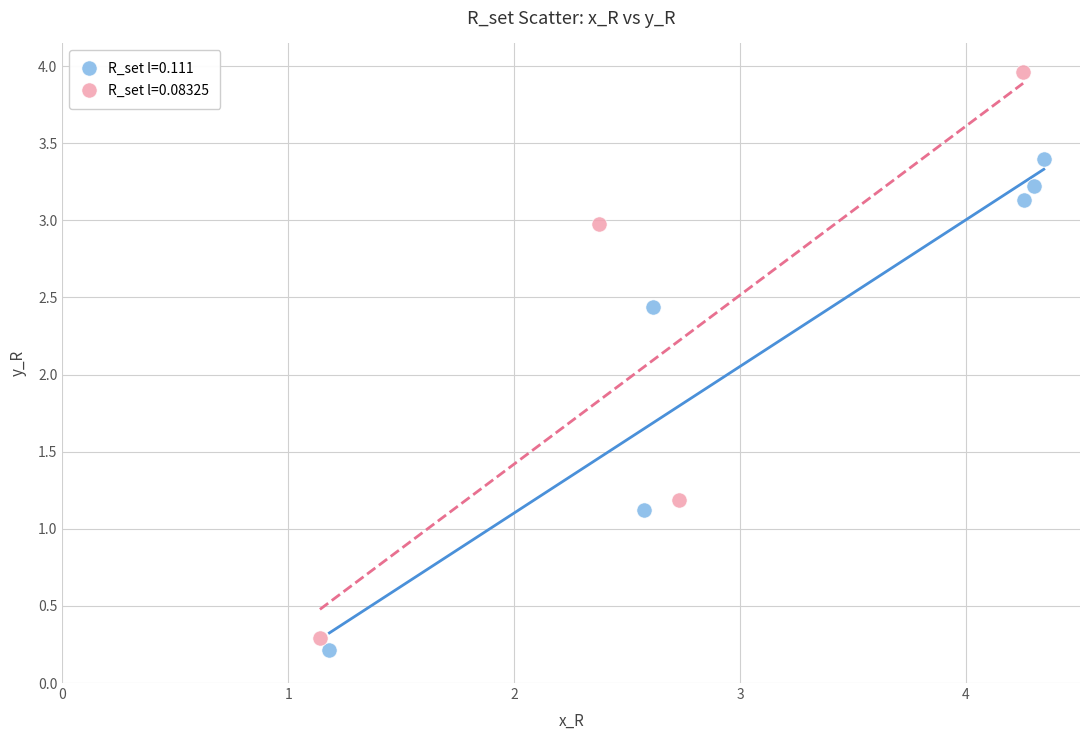

Which series has the largest Y range (max minus min)?

R_set l=0.08325